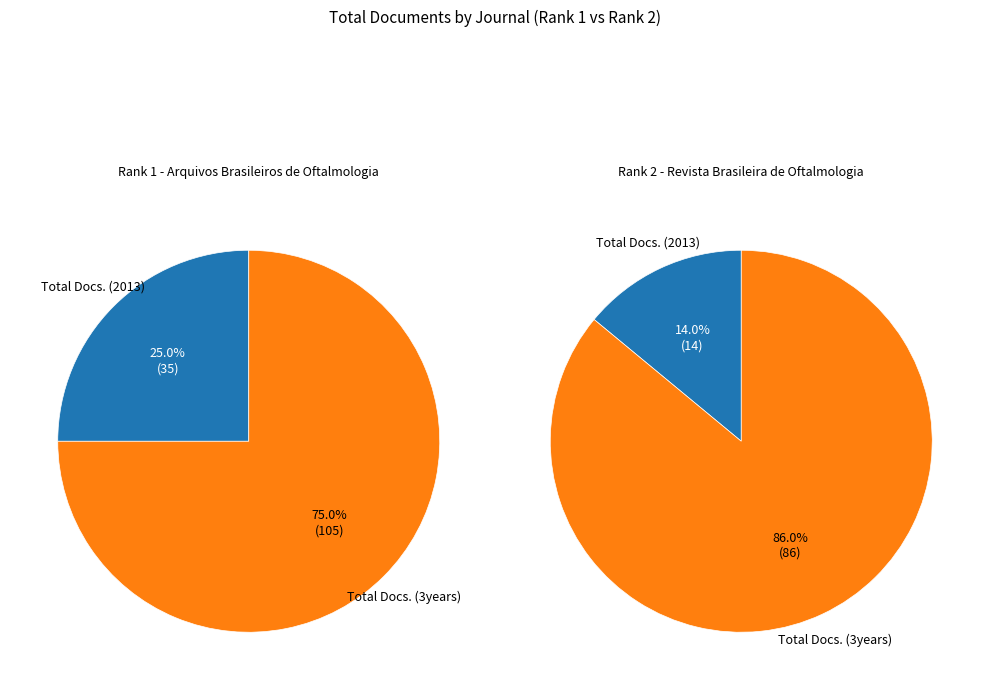

To the nearest percent, what percentage of the pie is Total Docs. (2013)?

25%